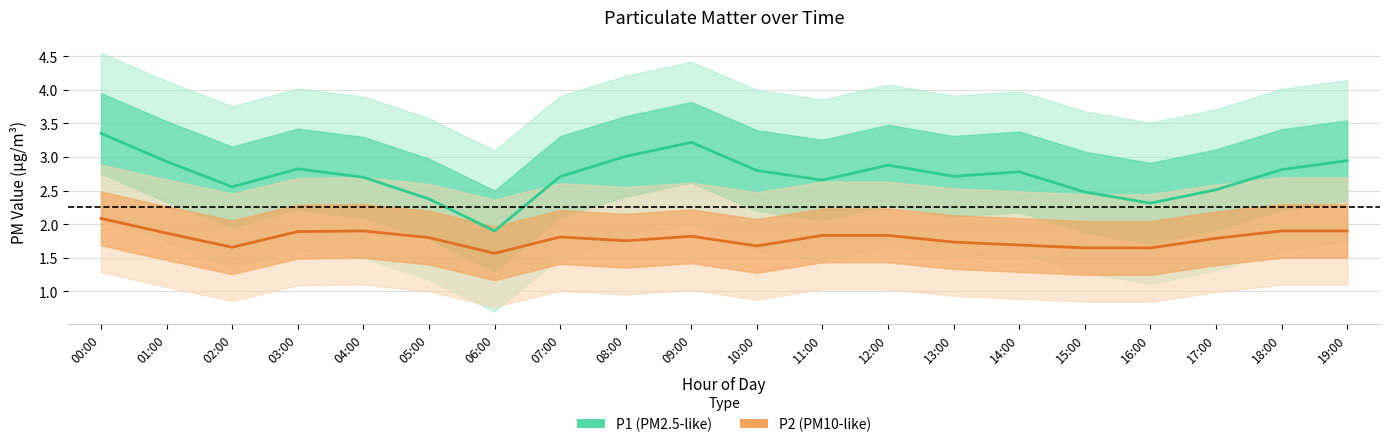

Reading right to left, transcribe all the data shown in this chart.

P1: 19:00=2.9	18:00=2.8	17:00=2.5	16:00=2.3	15:00=2.5	14:00=2.8	13:00=2.7	12:00=2.9	11:00=2.7	10:00=2.8	09:00=3.2	08:00=3.0	07:00=2.7	06:00=1.9	05:00=2.4	04:00=2.7	03:00=2.8	02:00=2.6	01:00=2.9	00:00=3.4
P2: 19:00=1.9	18:00=1.9	17:00=1.8	16:00=1.6	15:00=1.6	14:00=1.7	13:00=1.7	12:00=1.8	11:00=1.8	10:00=1.7	09:00=1.8	08:00=1.8	07:00=1.8	06:00=1.6	05:00=1.8	04:00=1.9	03:00=1.9	02:00=1.7	01:00=1.9	00:00=2.1